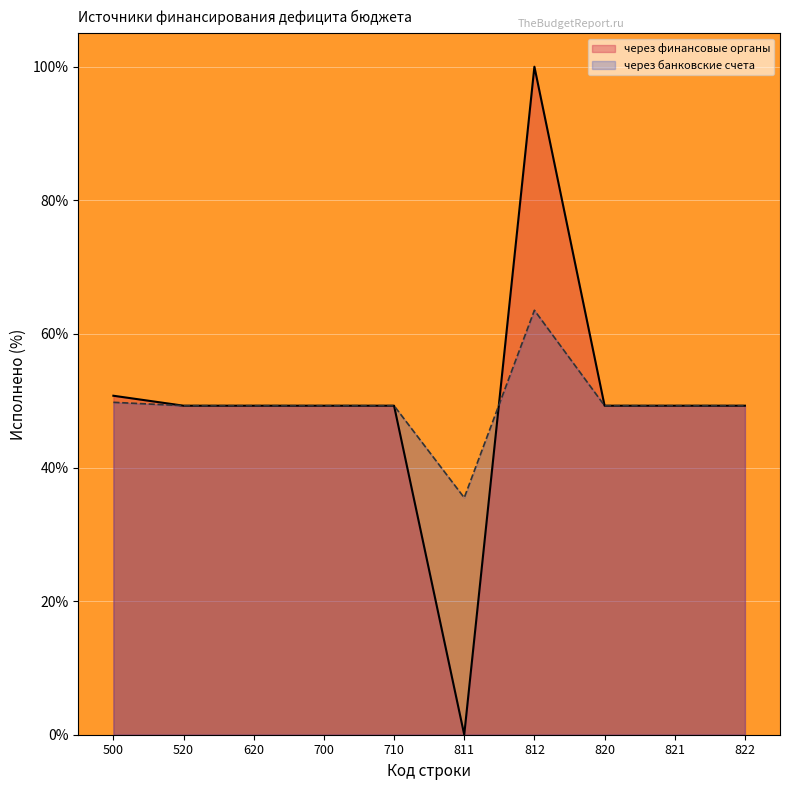

Rank the categories by через банковские счета value from lowest to highest.

811, 520, 620, 700, 710, 820, 821, 822, 500, 812